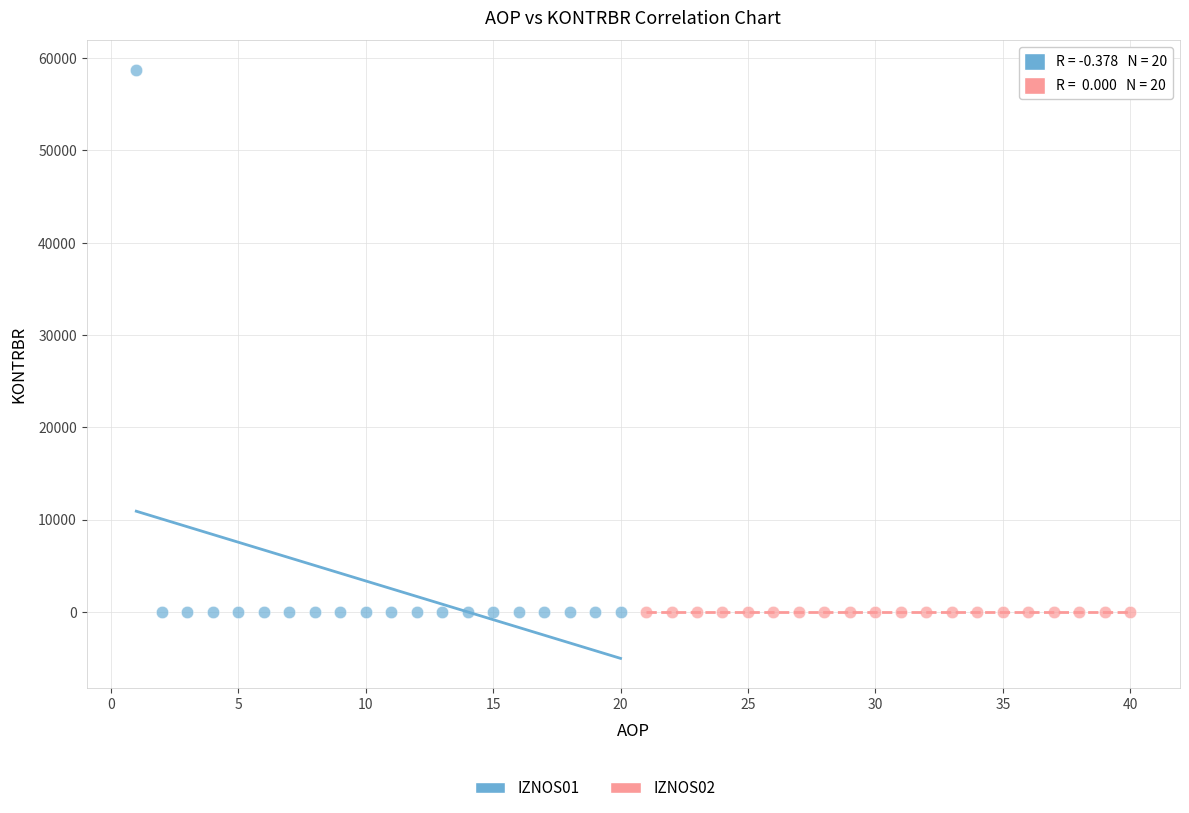

Which series contains the highest Y value?

IZNOS01